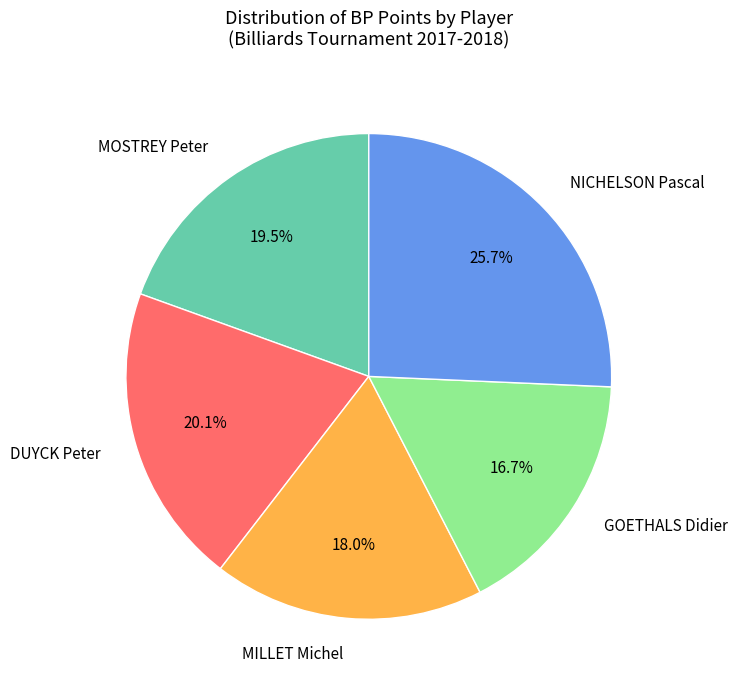

Rank the categories by value from highest to lowest.

NICHELSON Pascal, DUYCK Peter, MOSTREY Peter, MILLET Michel, GOETHALS Didier